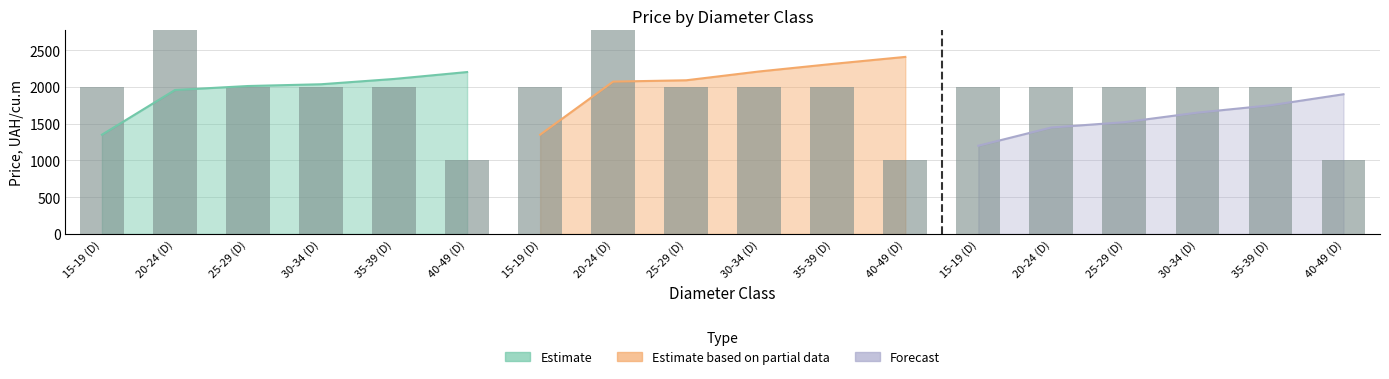

True or false: Forecast has a value of 760 at 15-19 (D).

False